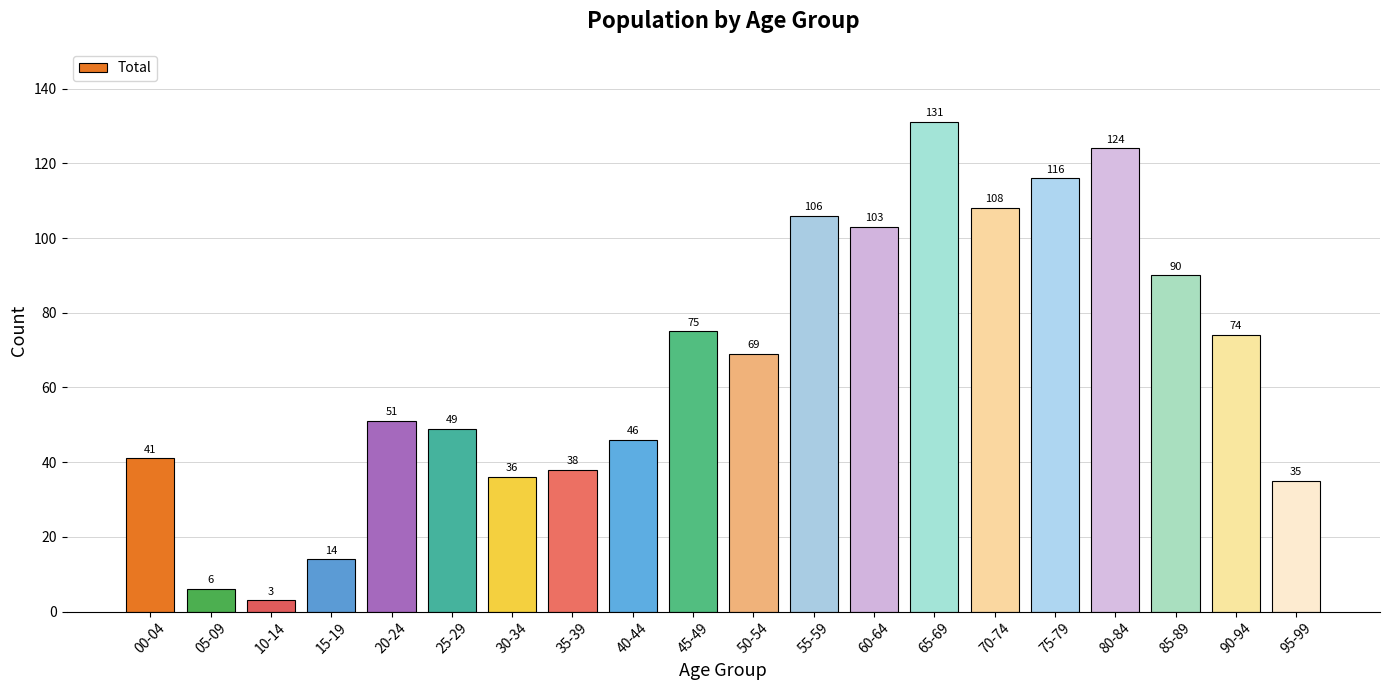

True or false: the data shows 124 at 80-84.

True